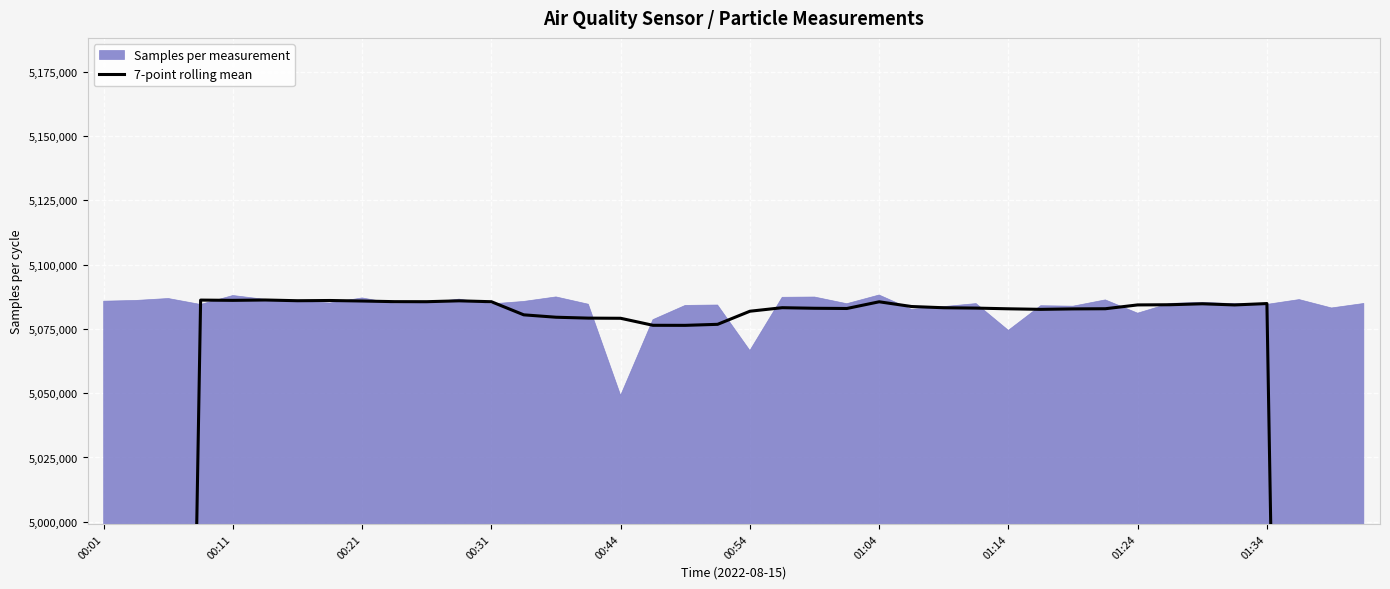

What position from the left is 01:04?

25